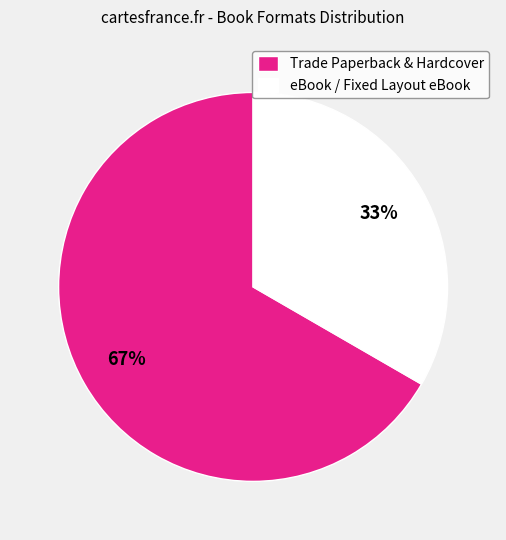

Which slice is the smallest?

eBook / Fixed Layout eBook